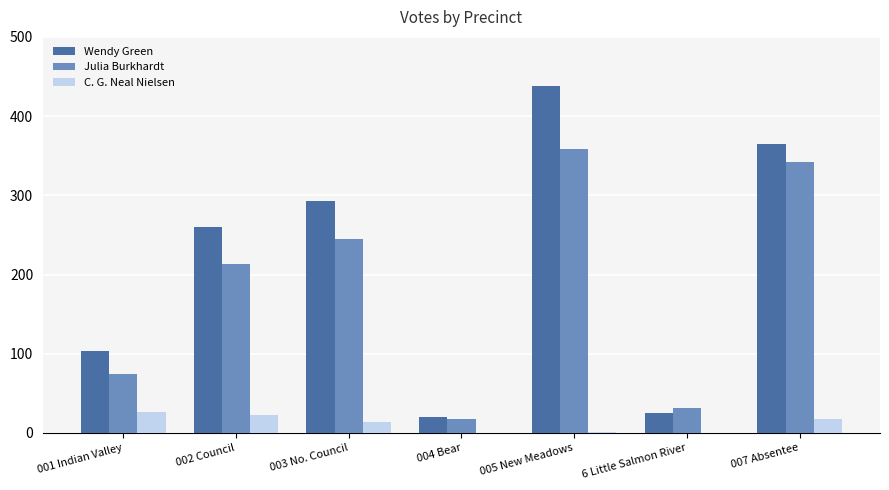

What is the sum of all Julia Burkhardt values?

1280